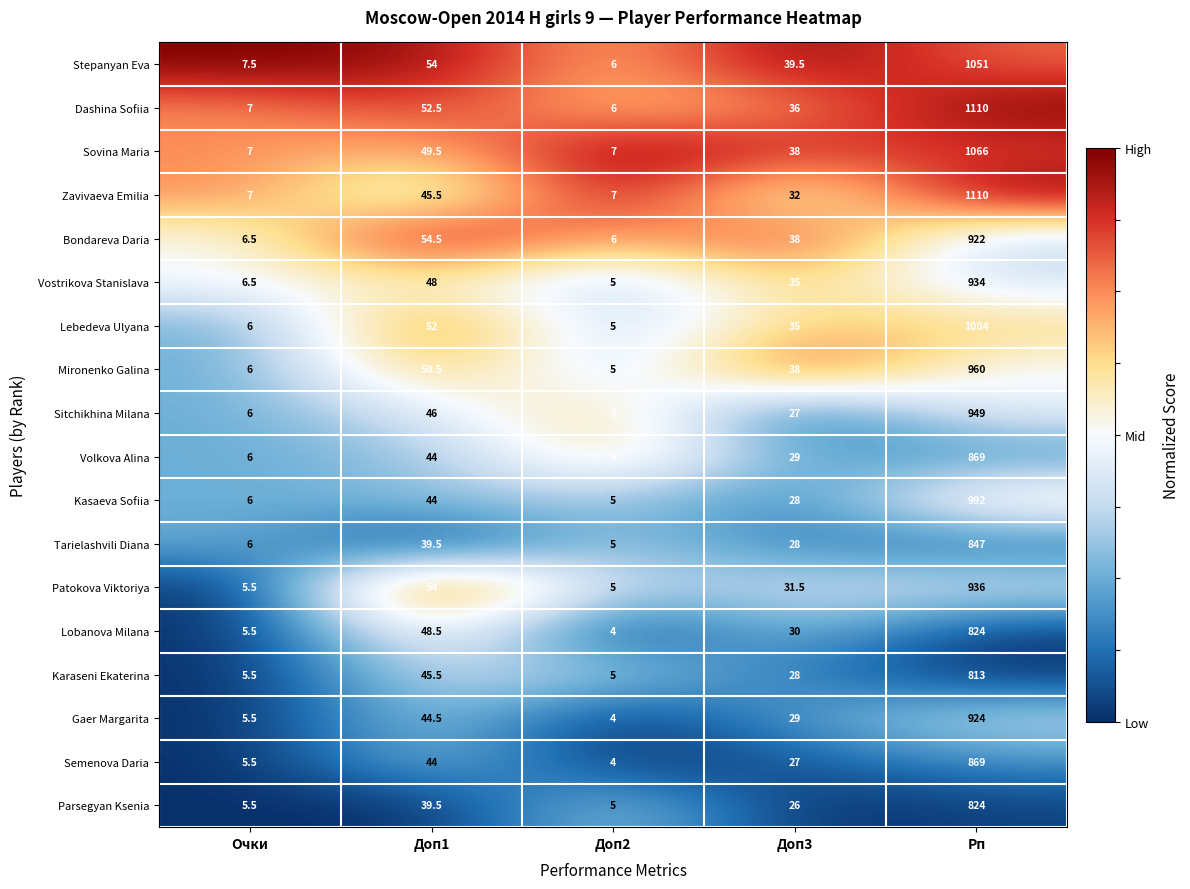

What is the difference between the second highest and second lowest values in the Gaer Margarita series?

39.0